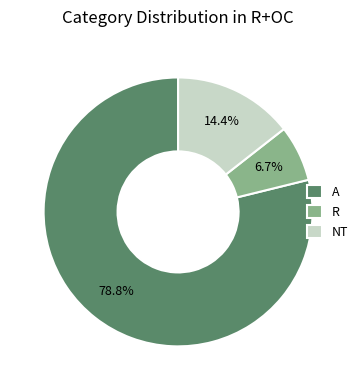

Between A and NT, which is larger?

A